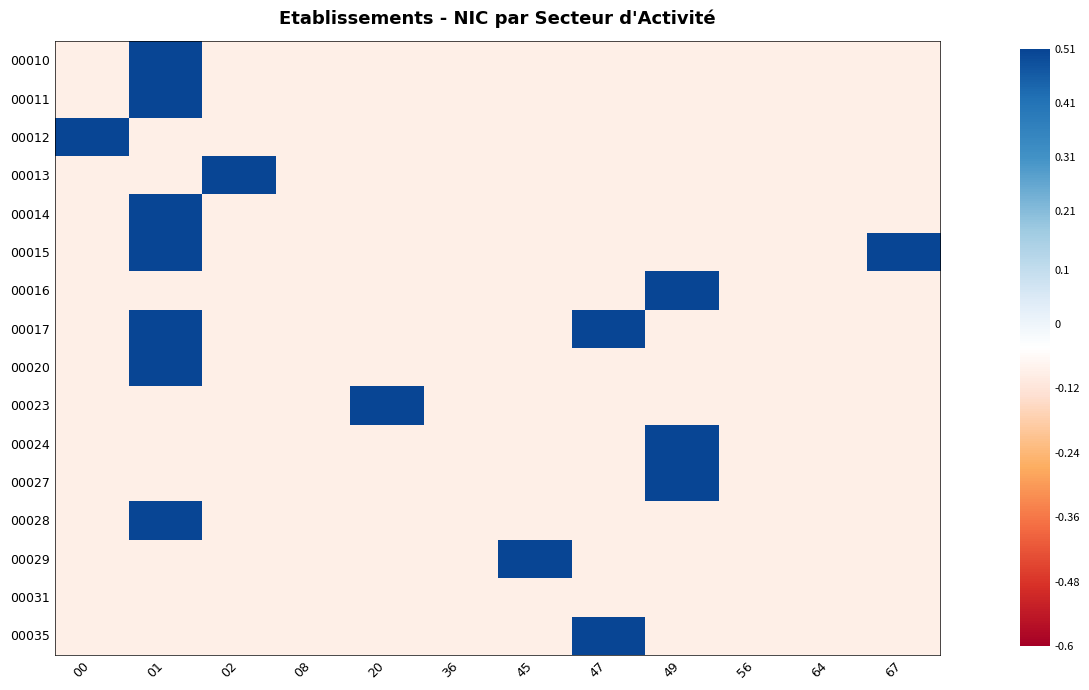

At how many categories does at least one series exceed 0?

8